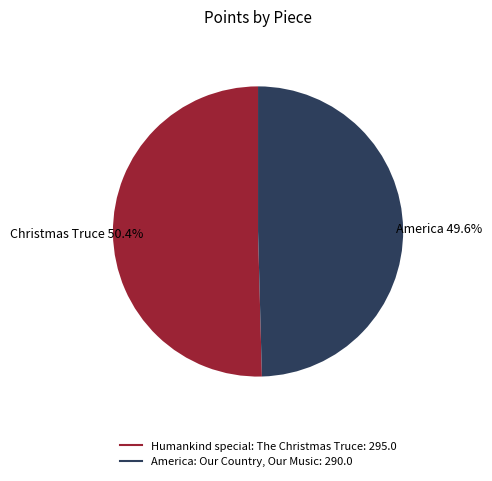

Which slice represents more than half of the pie?

Humankind special: The Christmas Truce